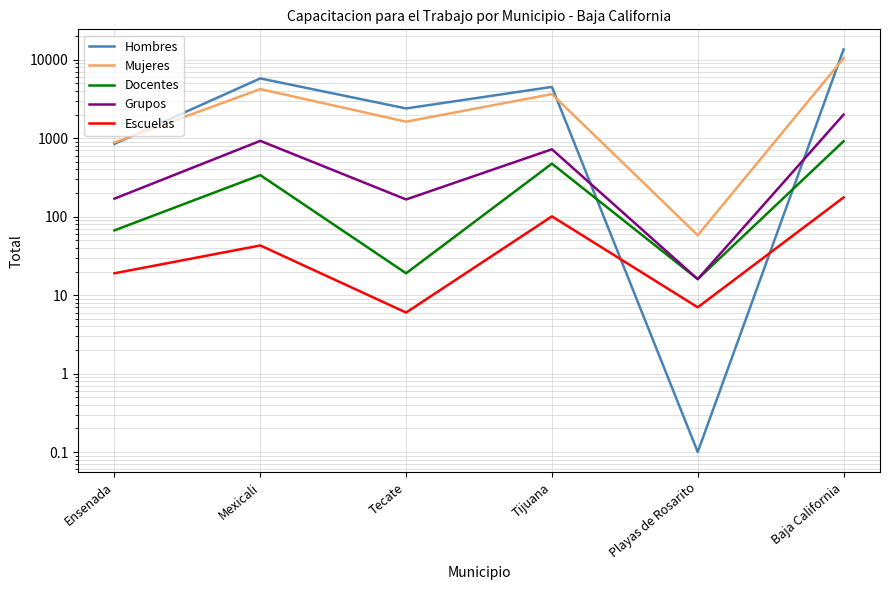

True or false: Mujeres has a value of 10464.0 at Baja California.

True